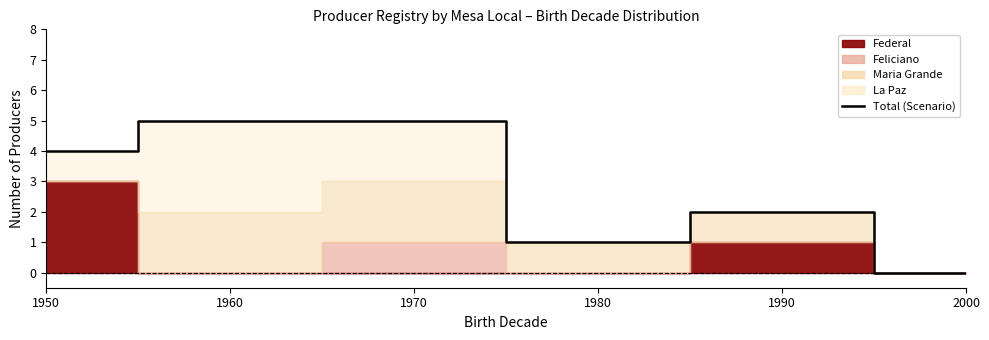

Rank the categories by value from lowest to highest.

2000, 1980, 1990, 1950, 1960, 1970